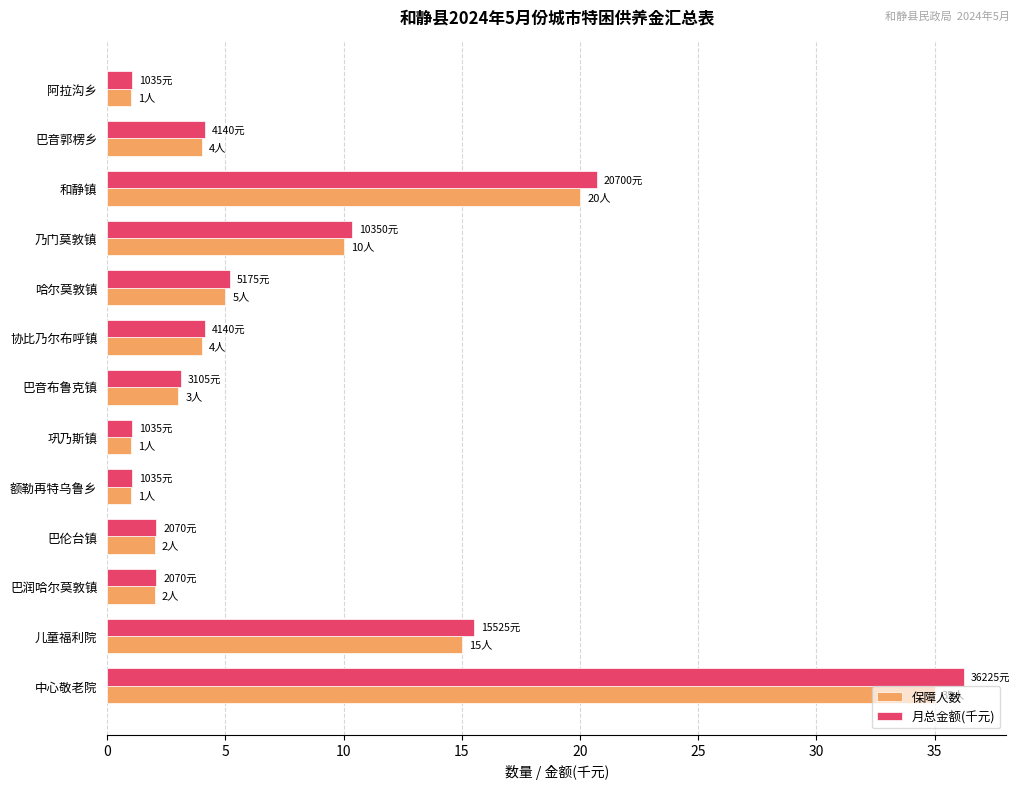

At which category is the sum across all series the highest?

中心敬老院